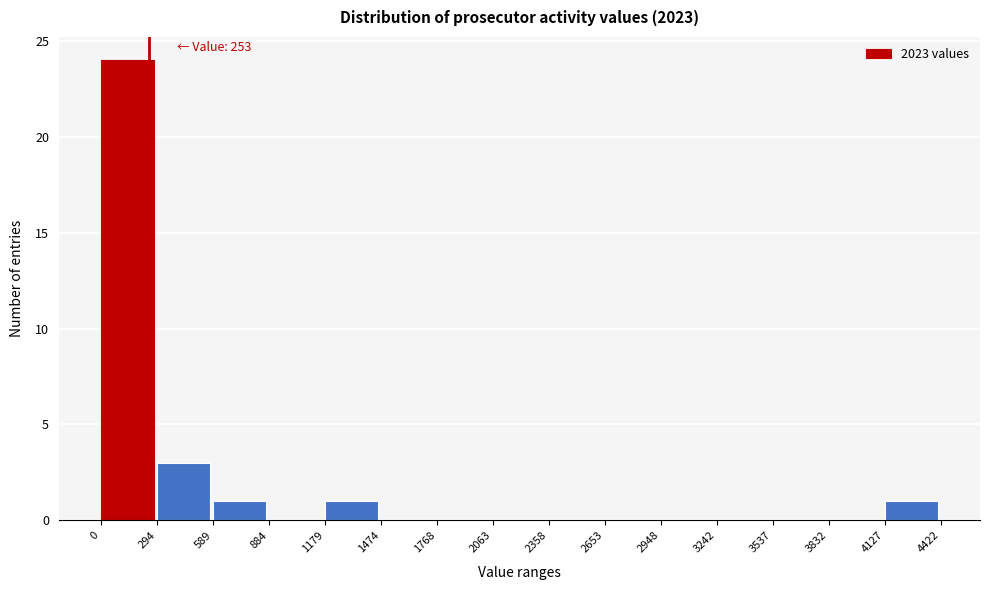

Which range on the x-axis has the tallest bar?

0 to 294